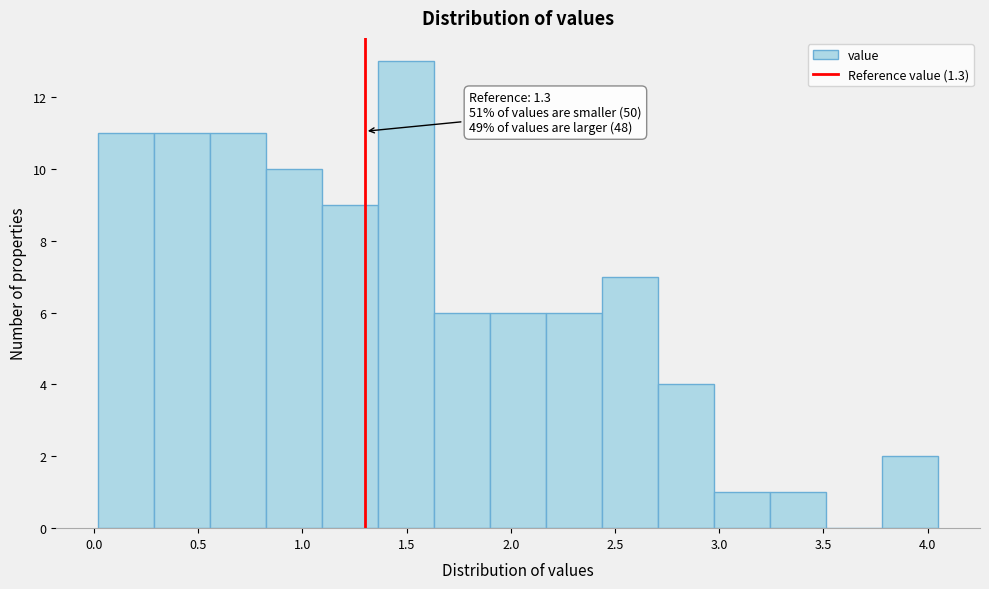

Which range on the x-axis has the tallest bar?

1.35 to 1.65